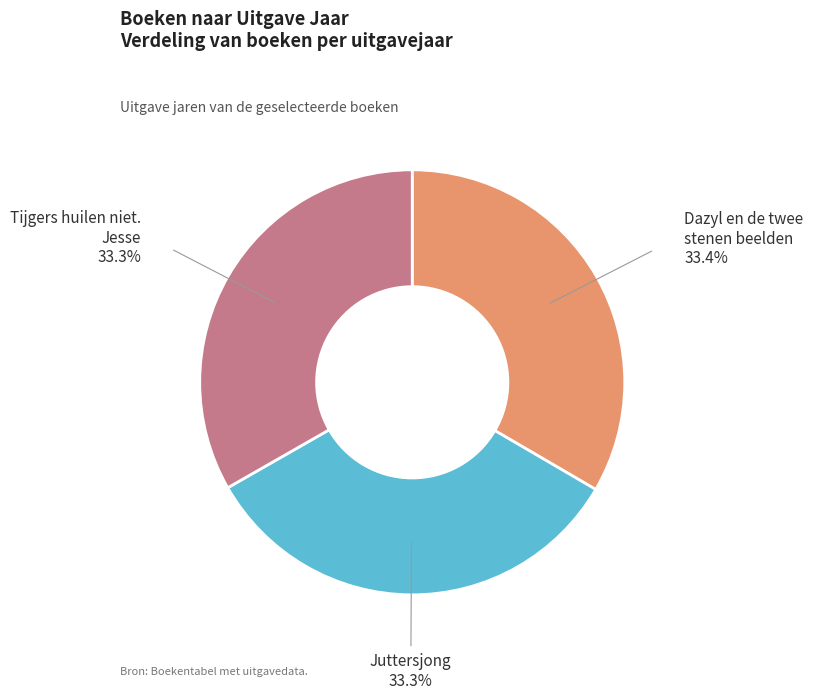

True or false: Juttersjong accounts for 28% of the total.

False